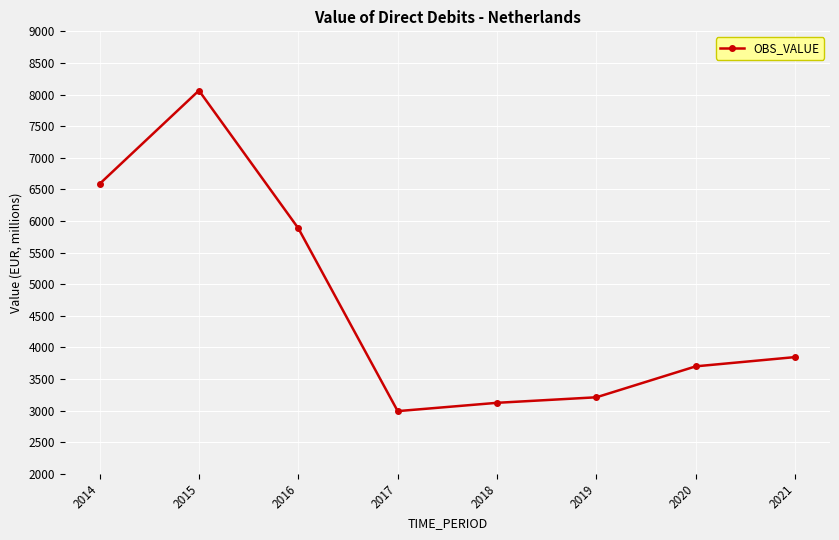

What is the average value?

4675.5